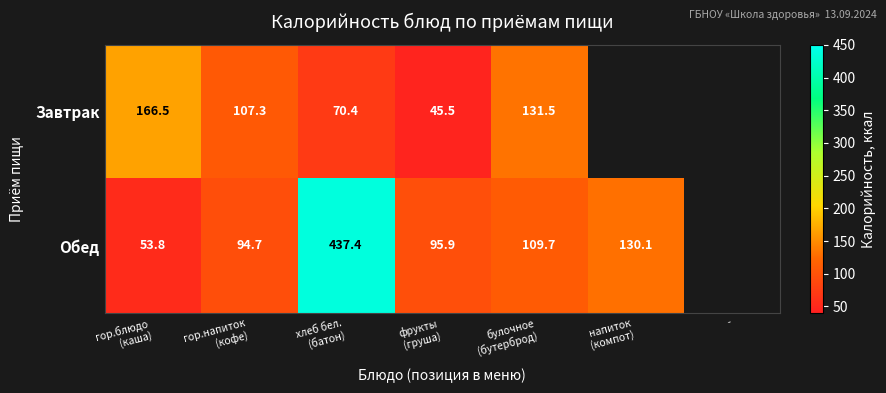

List the series in order of their peak value, highest first.

Обед, Завтрак